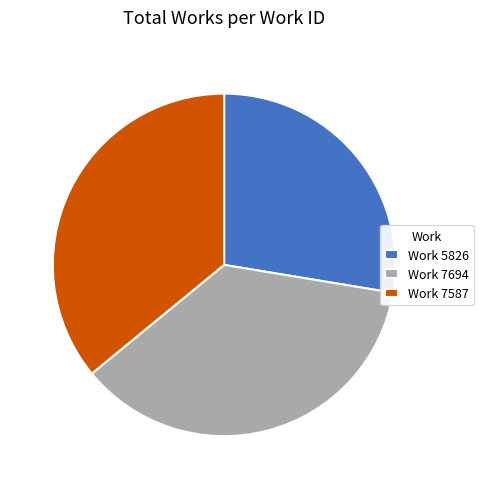

How many segments does this pie chart have?

3